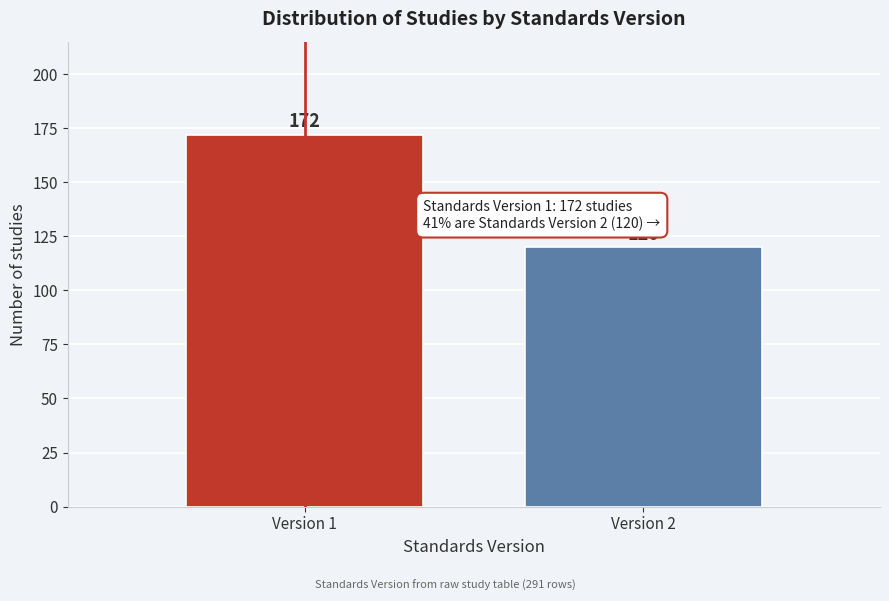

Reading left to right, what are all the values shown in this chart?

172	120